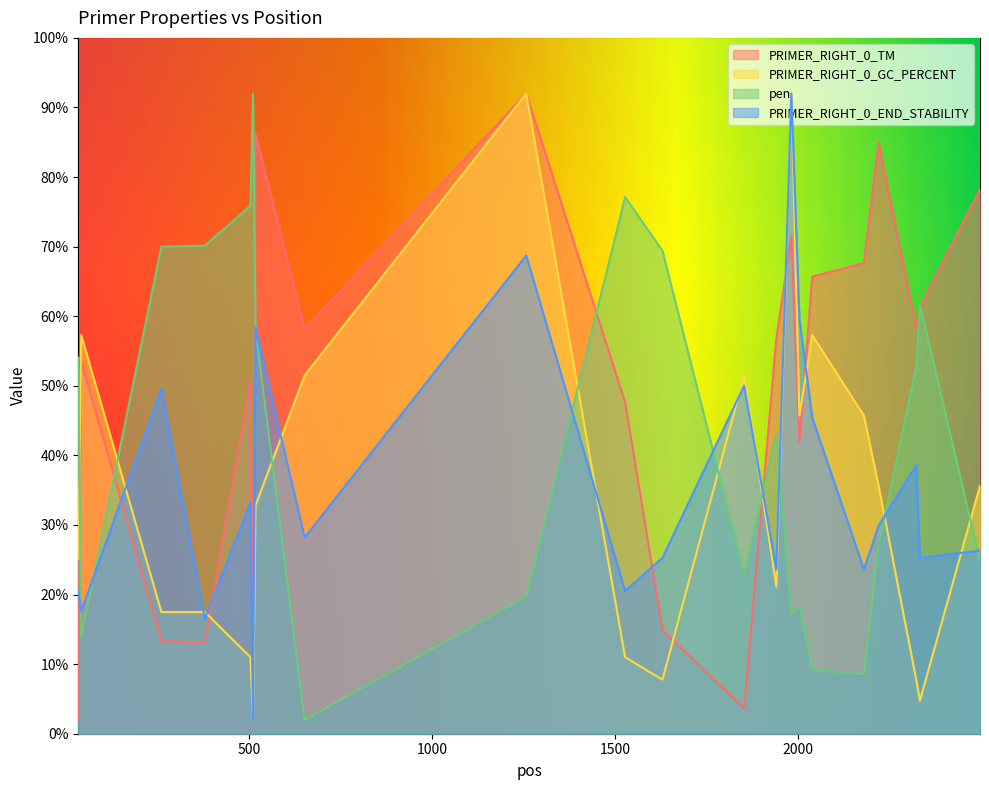

After their last crossing, which series has the higher values: PRIMER_RIGHT_0_GC_PERCENT or PRIMER_RIGHT_0_END_STABILITY?

PRIMER_RIGHT_0_GC_PERCENT